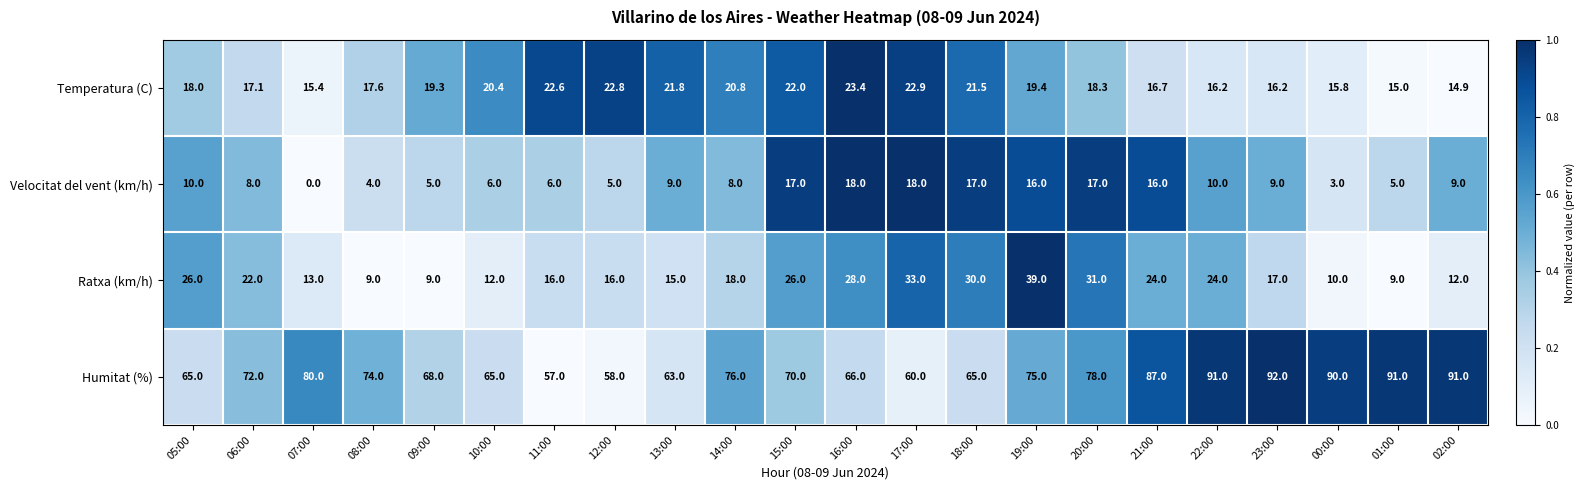

At which label does Humitat (%) first exceed 74?

07:00